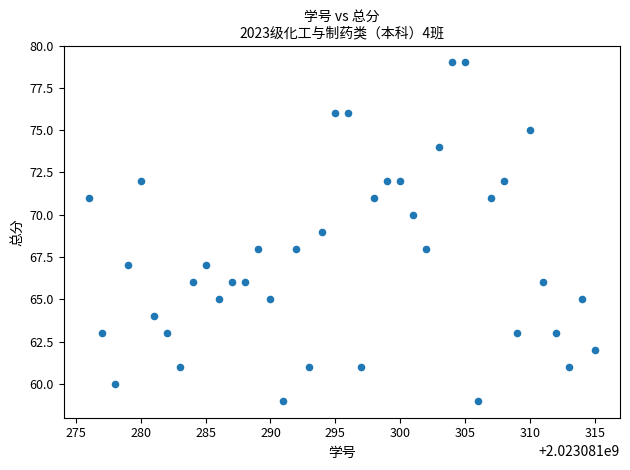

What is the range of Y values (max minus min)?

20